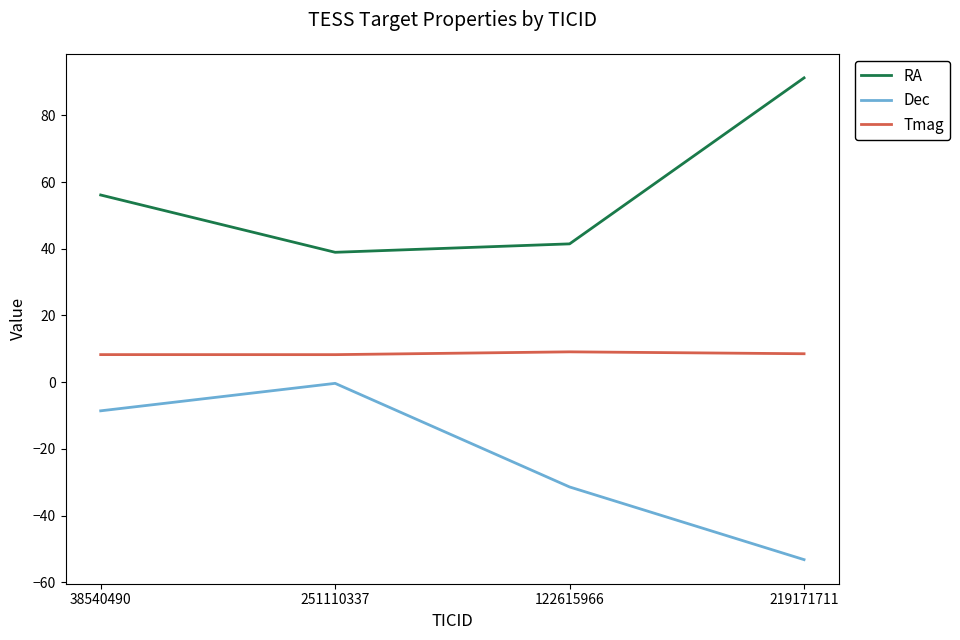

Which series has the largest total across all categories?

RA